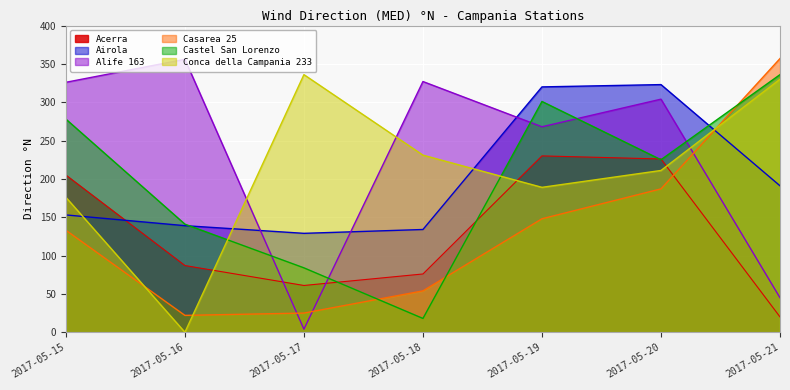

The Conca della Campania 233 series shows 592 at 2017-05-17. True or false?

False